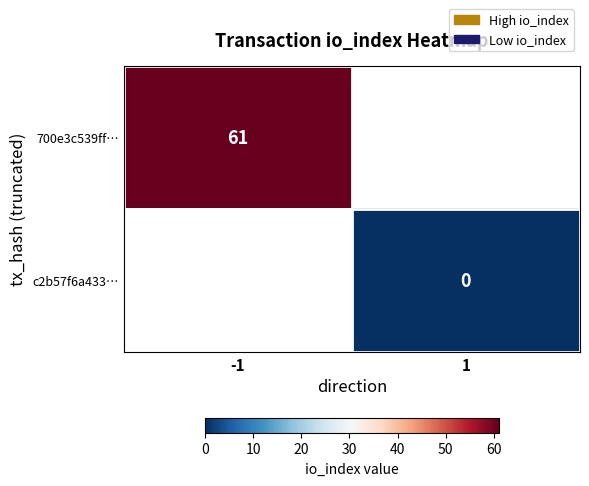

Rank the categories by c2b57f6a433… value from highest to lowest.

-1, 1